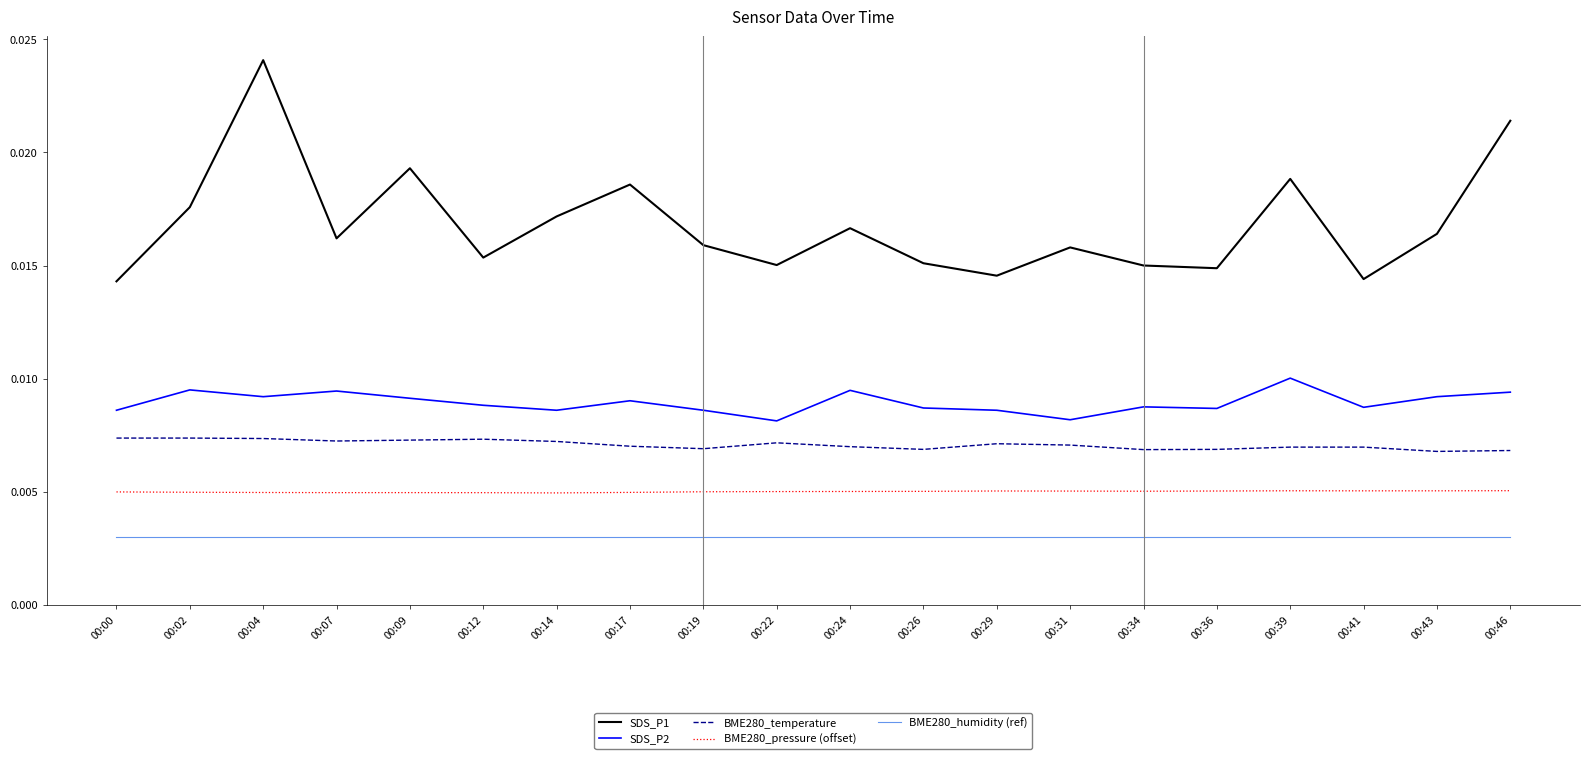

True or false: BME280_humidity (ref) and BME280_temperature cross at least once.

False